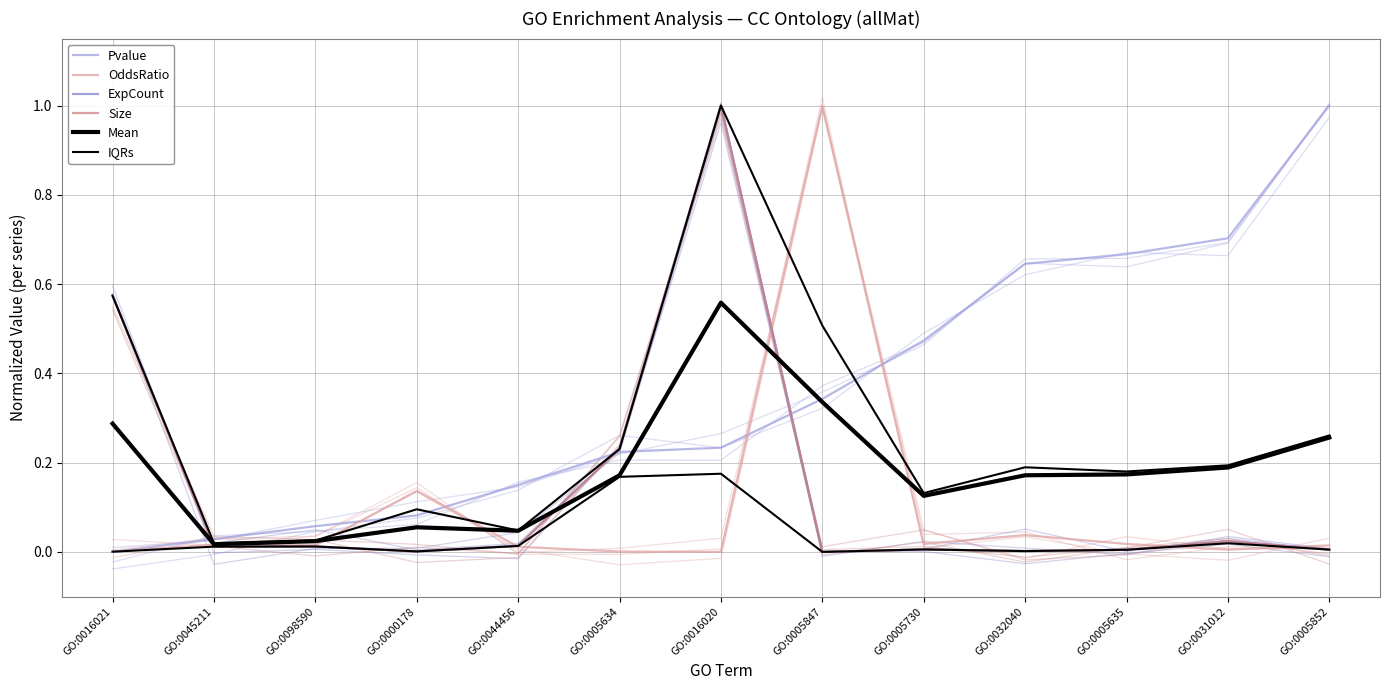

True or false: IQRs and ExpCount cross at least once.

False